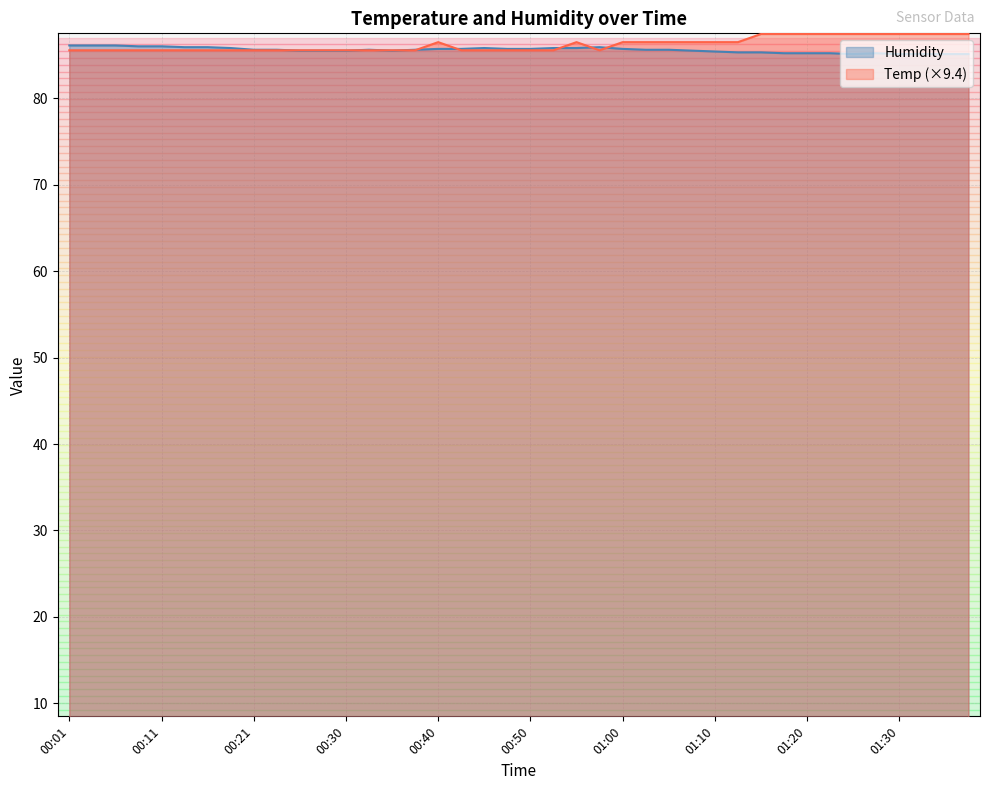

What is the spread (max minus min) of values at 00:21?

0.1